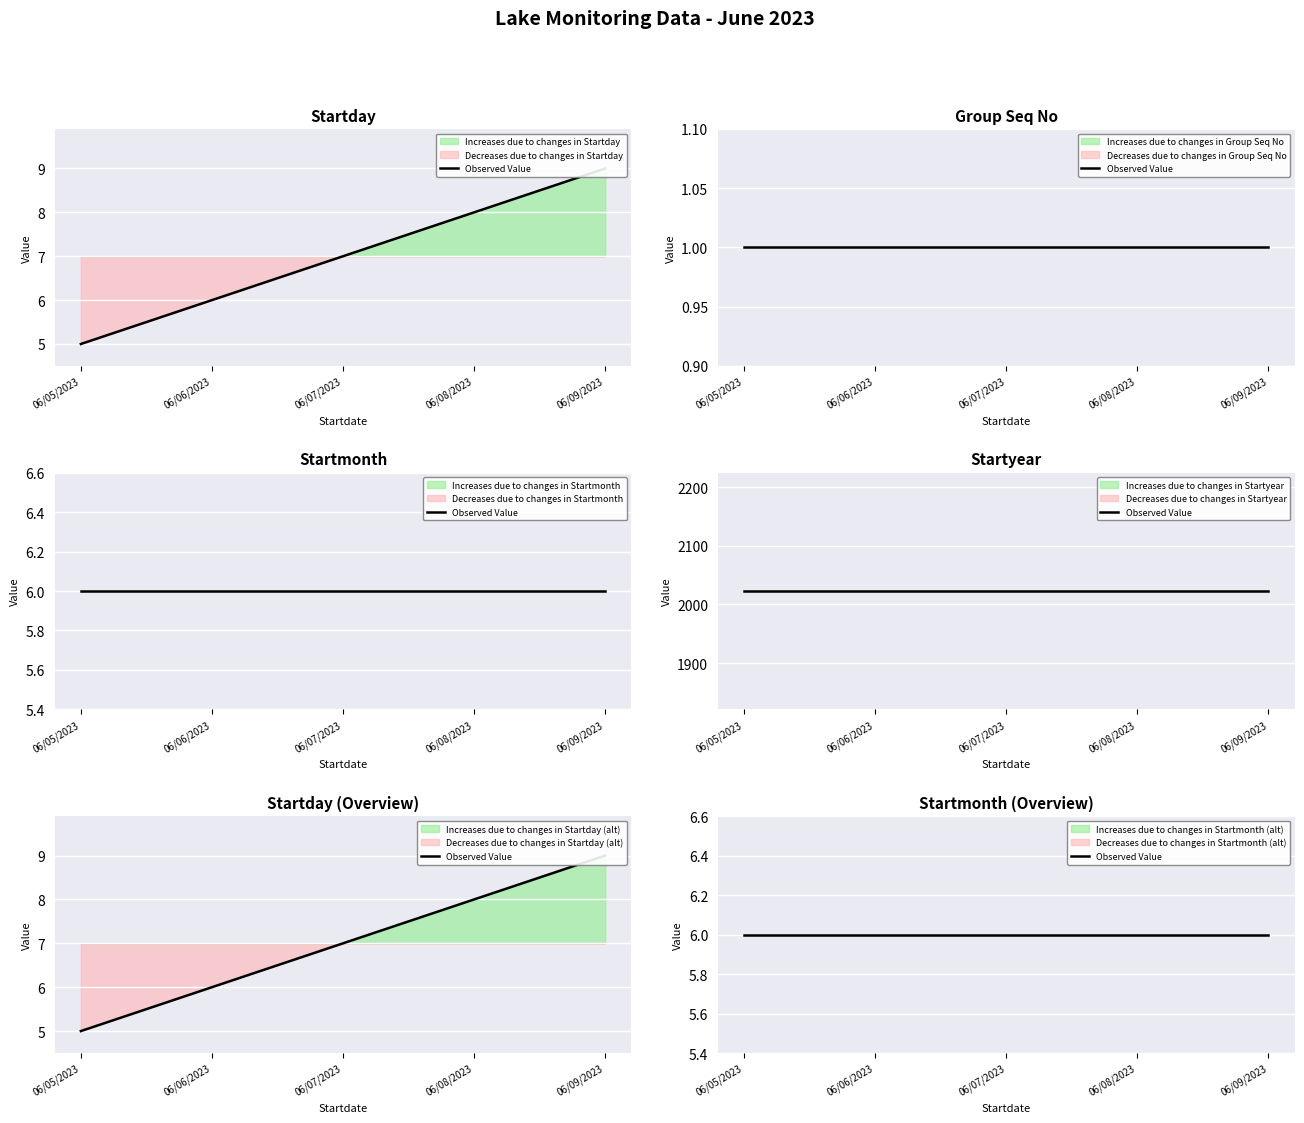

True or false: Group Seq No has a value of 1 at 06/06/2023.

True